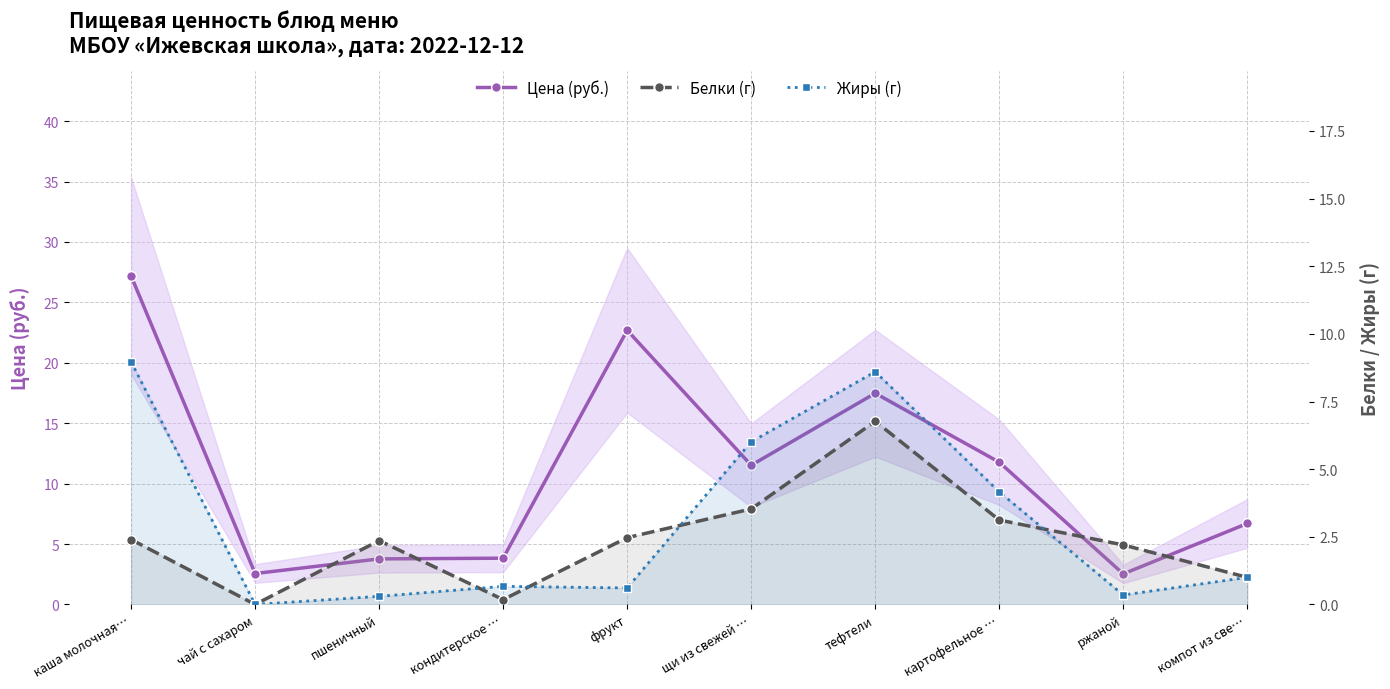

True or false: Жиры (г) and Цена (руб.) cross at least once.

False